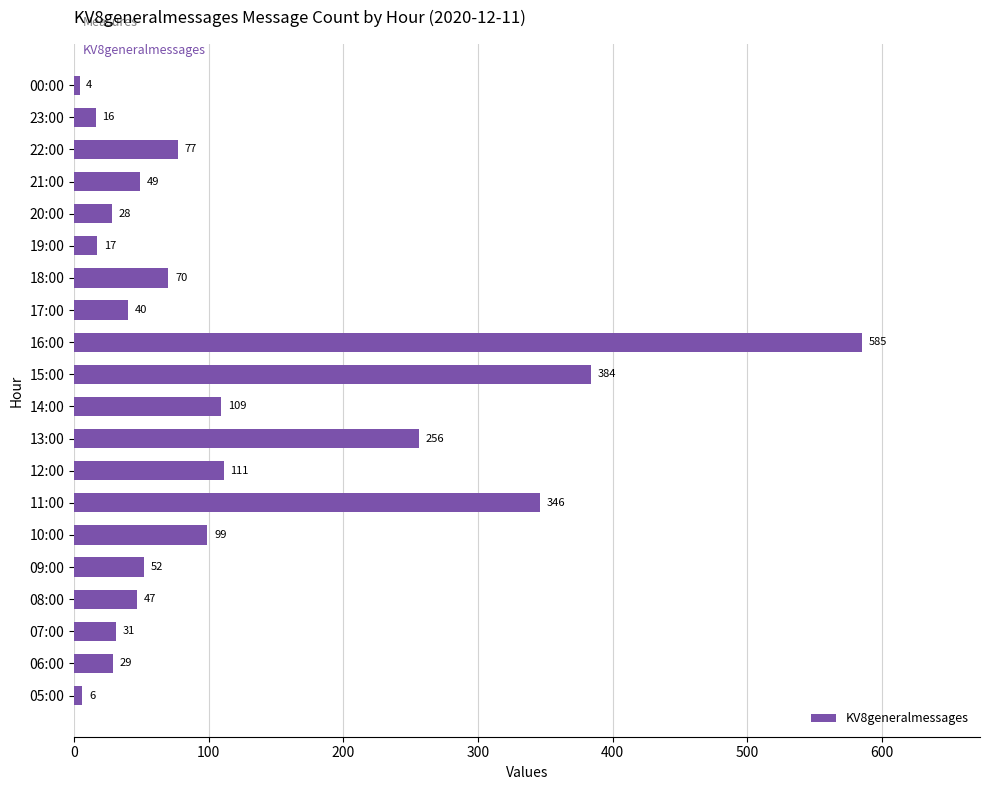

The chart shows a value of 31 at 07:00. True or false?

True